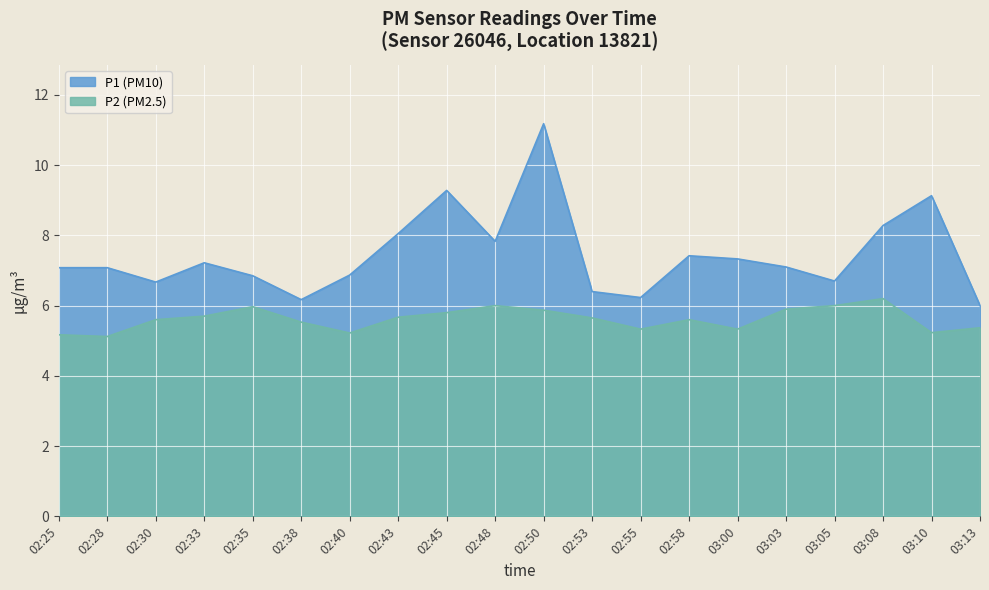

At which label does P2 reach its peak?

03:08